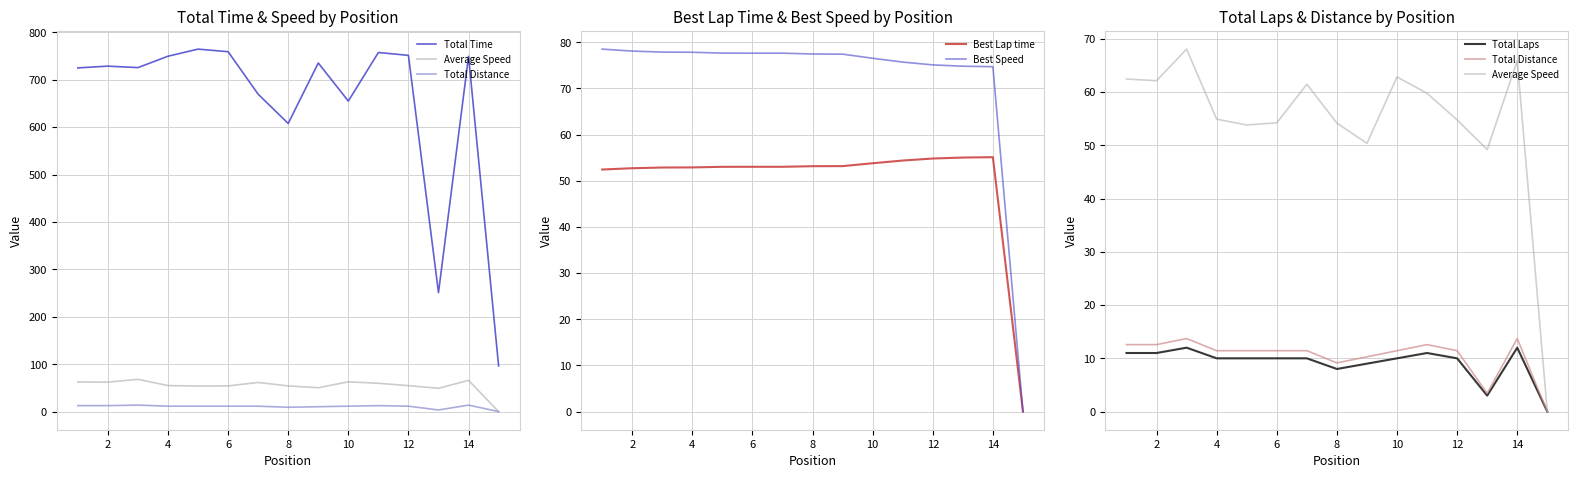

Which series has the largest total across all categories?

Total Time